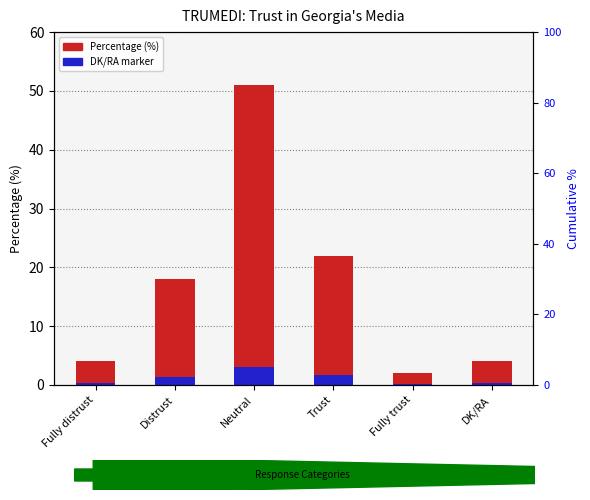

List the labels in order of value, smallest first.

Fully trust, Fully distrust, DK/RA, Distrust, Trust, Neutral